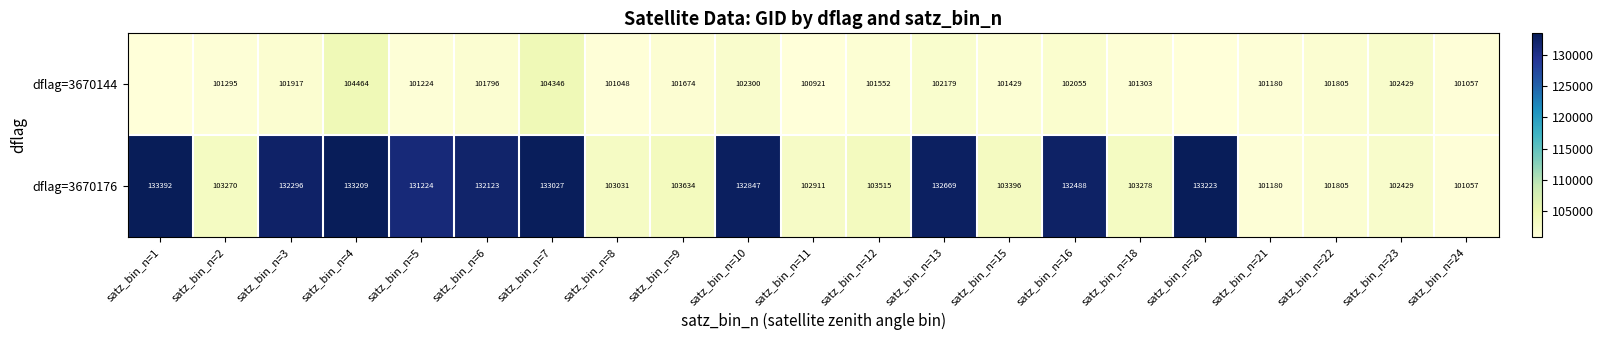

Rank the categories by dflag=3670176 value from highest to lowest.

satz_bin_n=1, satz_bin_n=20, satz_bin_n=4, satz_bin_n=7, satz_bin_n=10, satz_bin_n=13, satz_bin_n=16, satz_bin_n=3, satz_bin_n=6, satz_bin_n=5, satz_bin_n=9, satz_bin_n=12, satz_bin_n=15, satz_bin_n=18, satz_bin_n=2, satz_bin_n=8, satz_bin_n=11, satz_bin_n=23, satz_bin_n=22, satz_bin_n=21, satz_bin_n=24